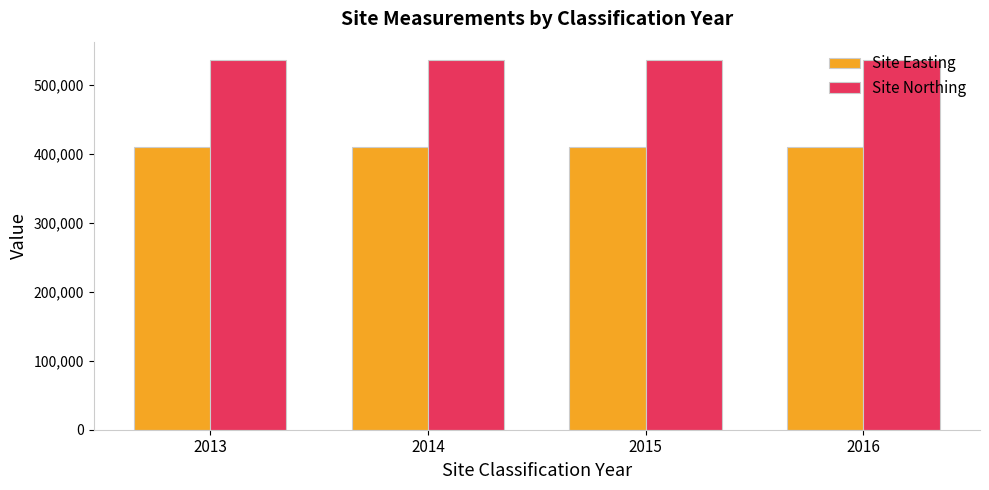

Count the number of data series in this chart.

2